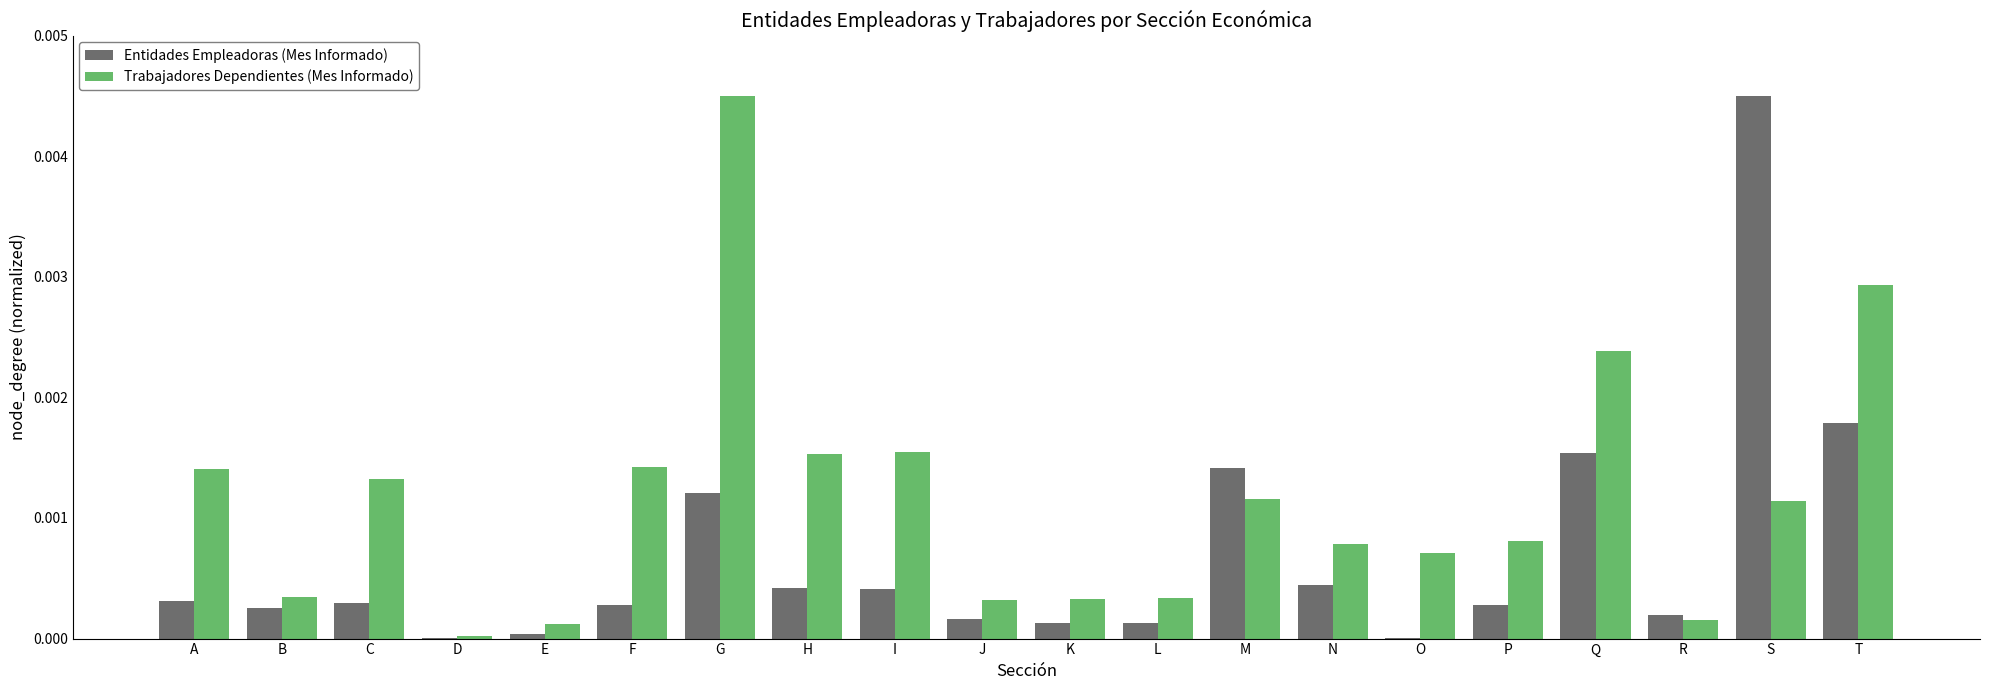

Between G and J, which series saw the biggest shift?

Trabajadores Dependientes (Mes Informado)